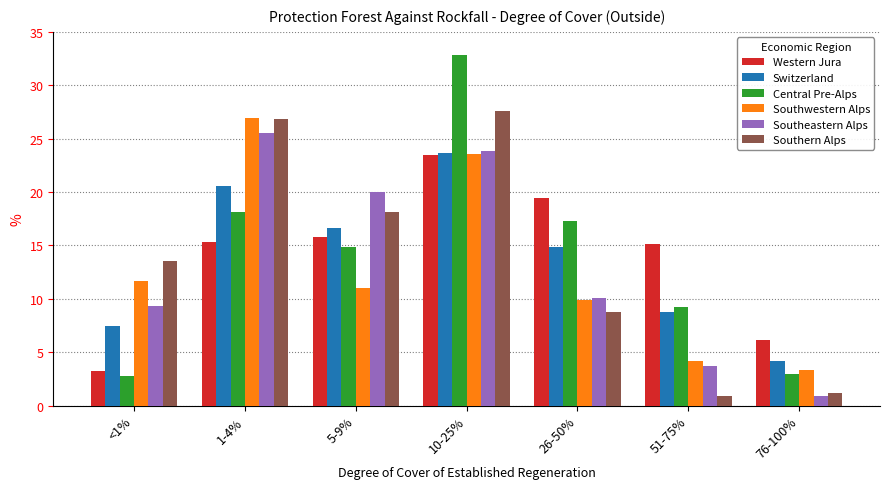

What is the difference between the second highest and second lowest values in the Western Jura series?

13.3